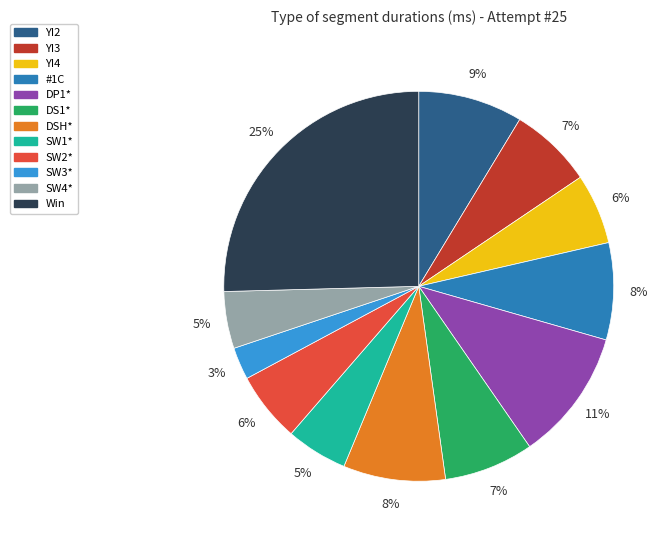

Approximately how many times larger is the value at YI2 compared to YI4?

1.5